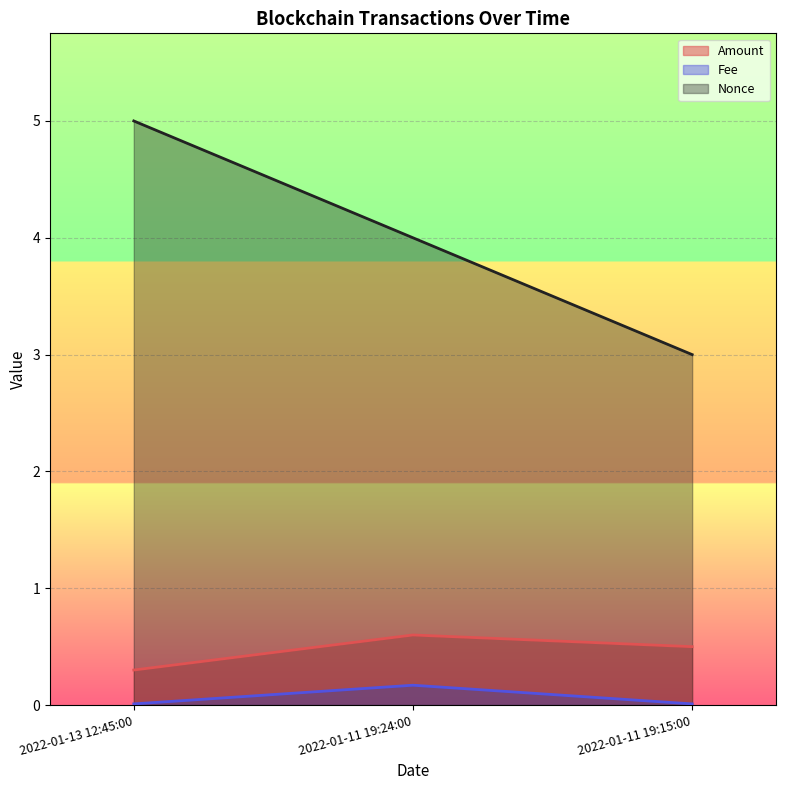

At how many categories does at least one series exceed 1?

3